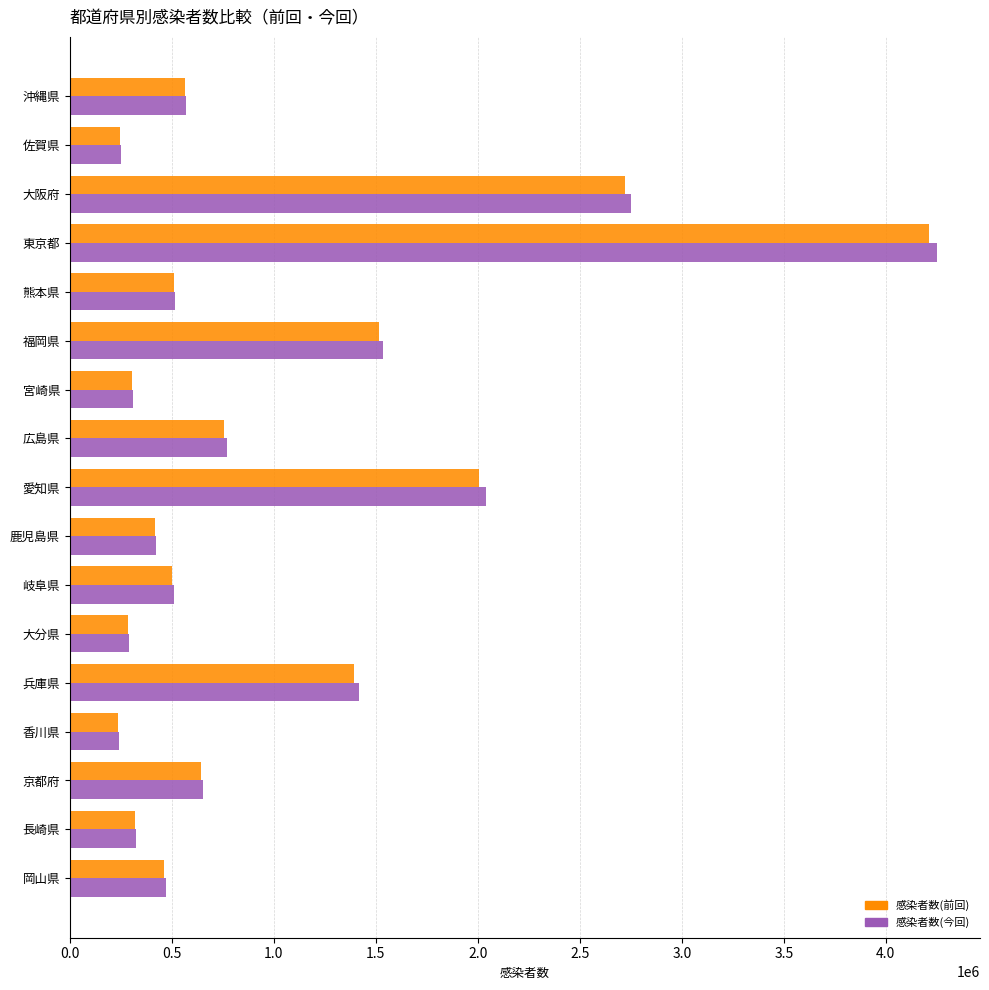

At how many categories does at least one series exceed 703296?

6